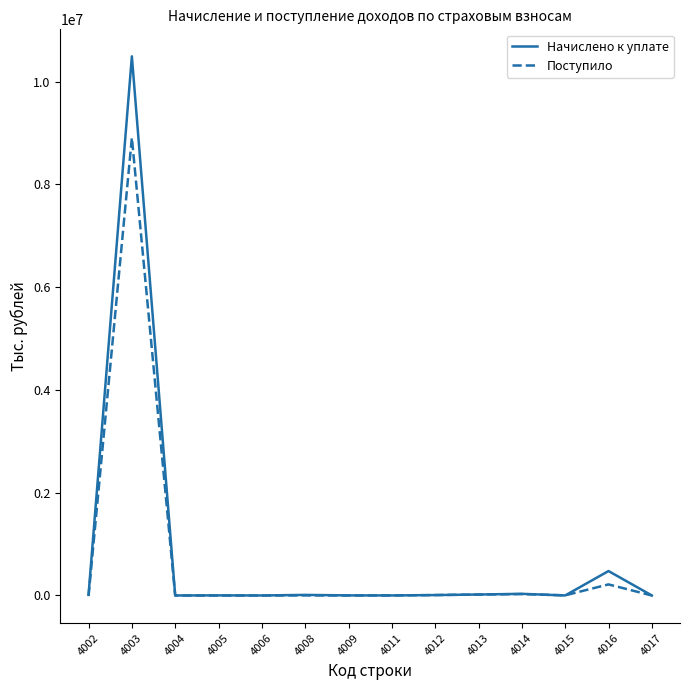

What is the spread (max minus min) of values at 4013?

96